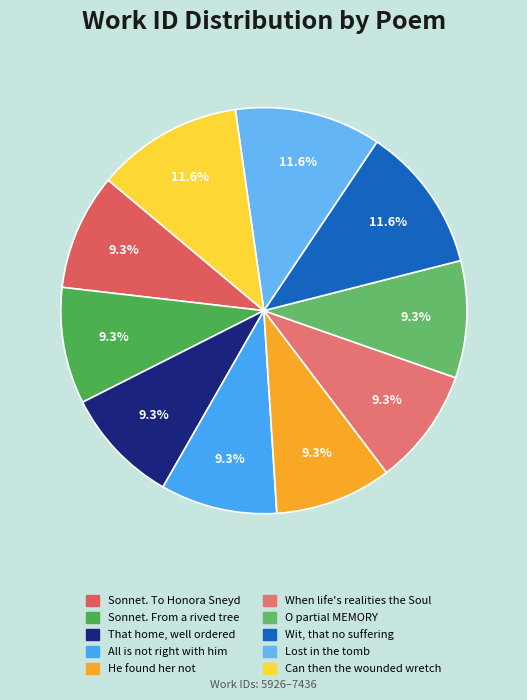

What is the largest slice in the pie chart?

Can then the wounded wretch